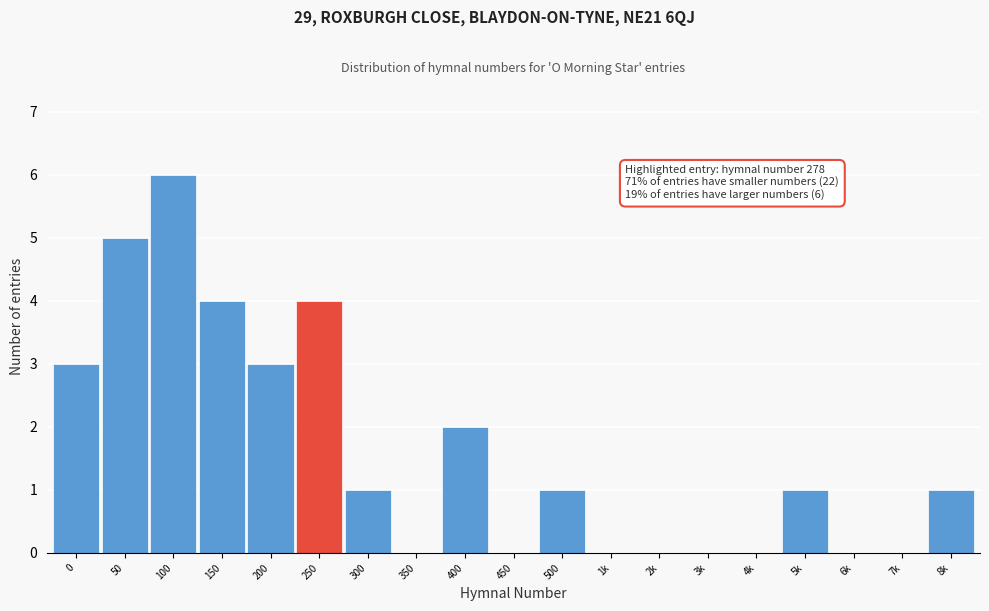

Reading left to right, transcribe all the data shown in this chart.

0=3	50=5	100=6	150=4	200=3	250=4	300=1	350=0	400=2	450=0	500=1	1k=0	2k=0	3k=0	4k=0	5k=1	6k=0	7k=0	8k=1